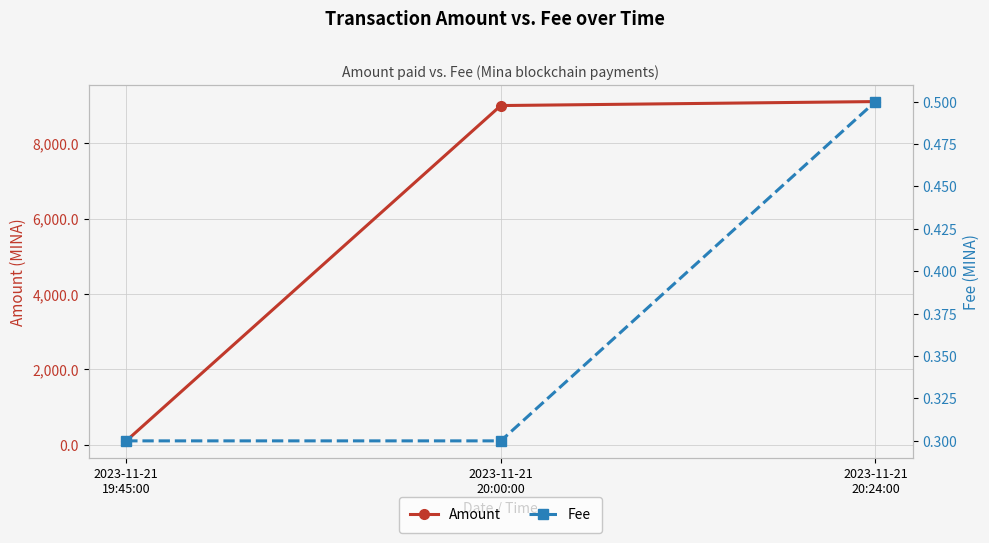

What is the label of the 1st point from the right?

2023-11-21
20:24:00